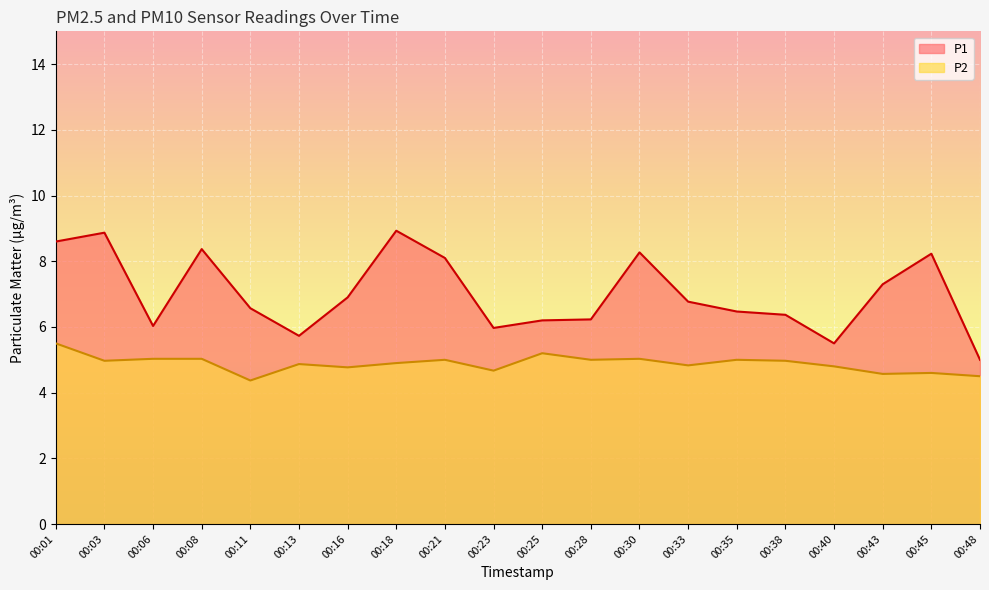

True or false: P2 and P1 intersect in this chart.

False